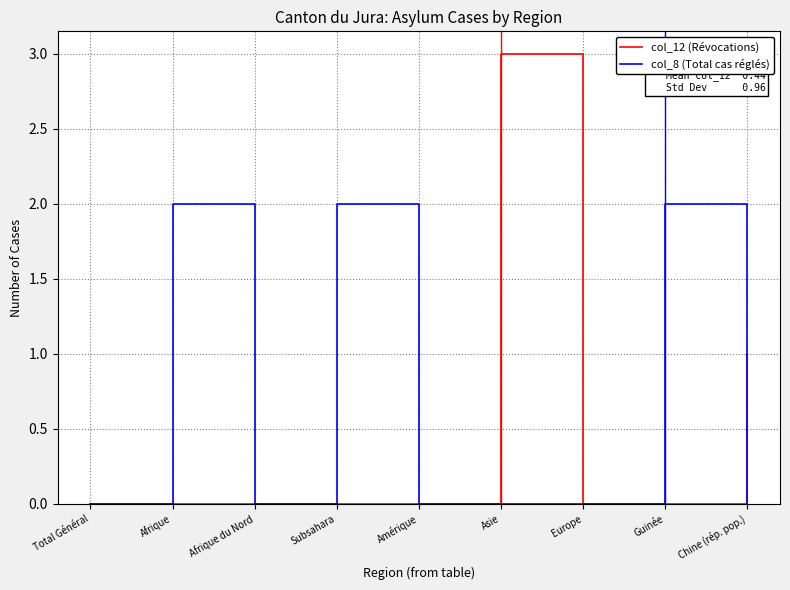

What are all the series names shown in the legend?

col_12 (Révocations), col_8 (Total cas réglés)